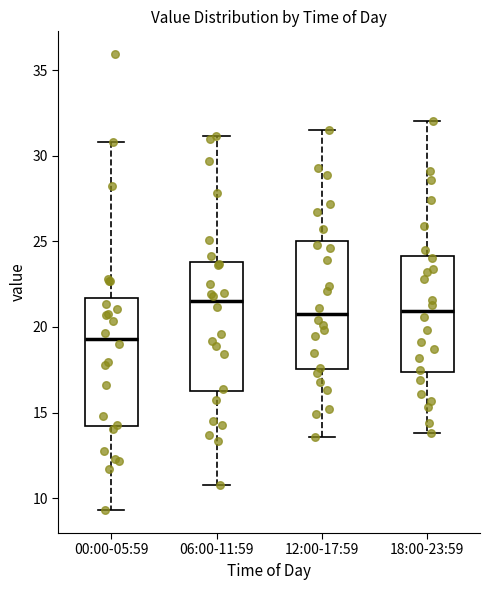

Which box's median line is the lowest?

00:00-05:59